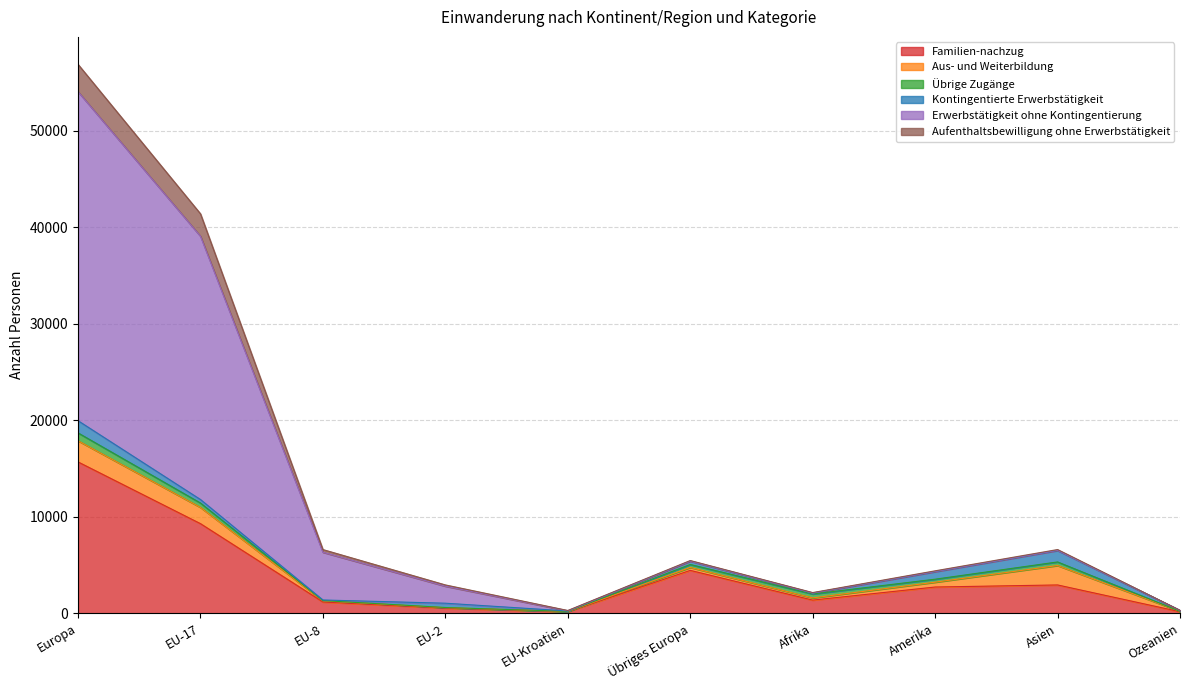

What position from the right is EU-Kroatien?

6